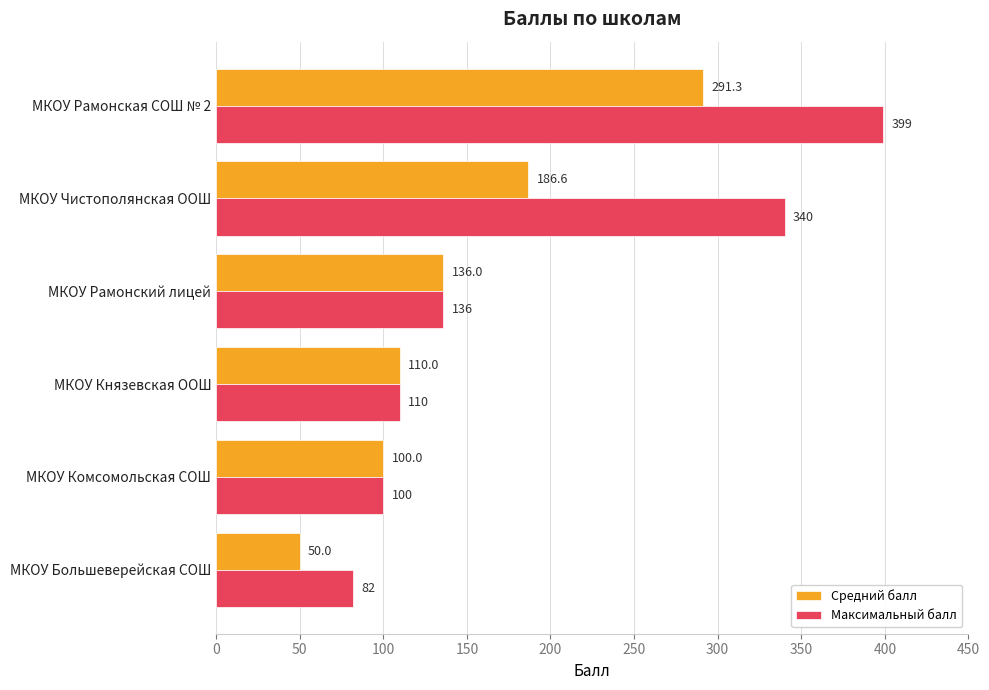

Between МКОУ Чистополянская ООШ and МКОУ Большеверейская СОШ, which series saw the biggest shift?

Максимальный балл